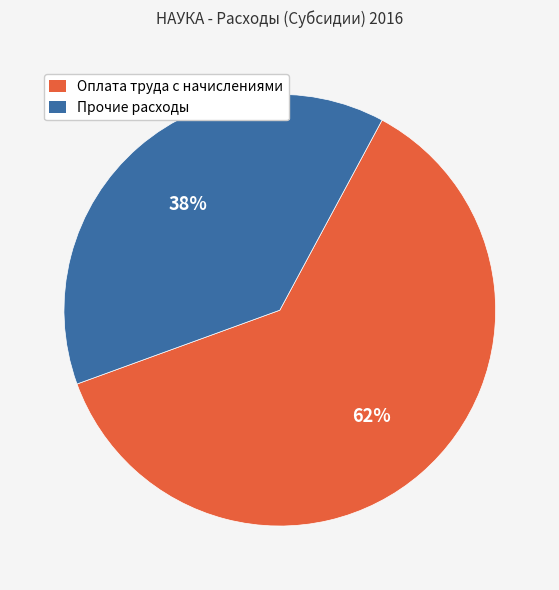

To the nearest percent, what percentage of the pie is Прочие расходы?

38%